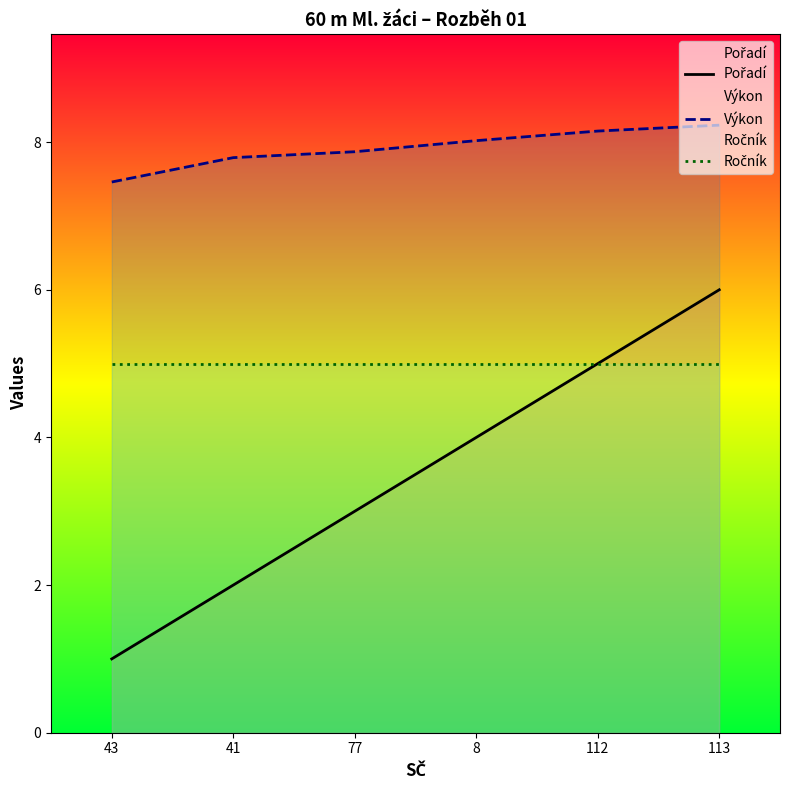

Where is Ročník nearest to the value 5?

43